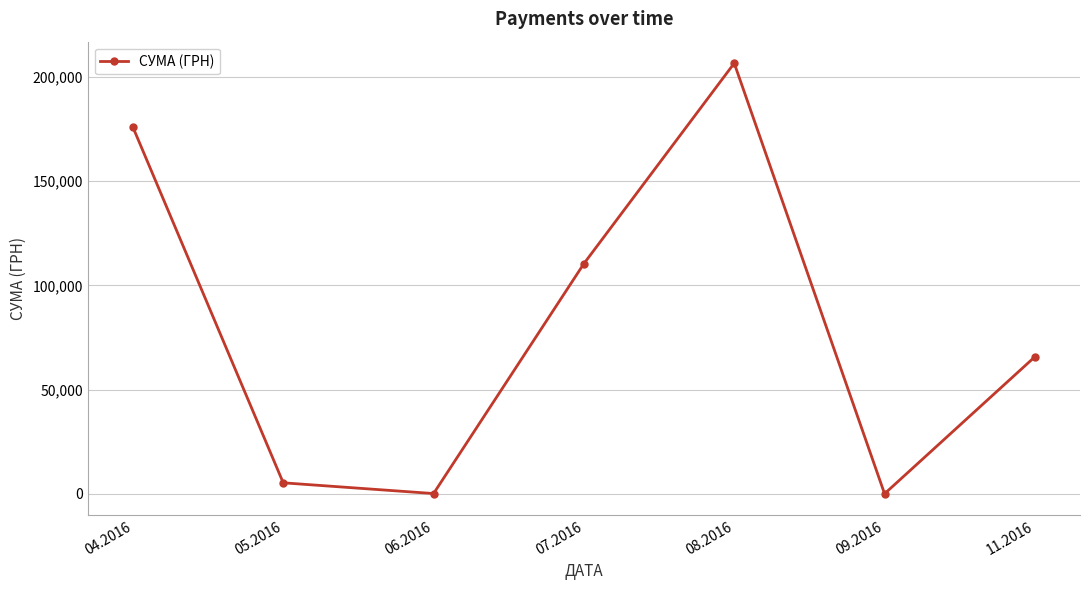

What is the maximum value shown in the chart?

206631.6